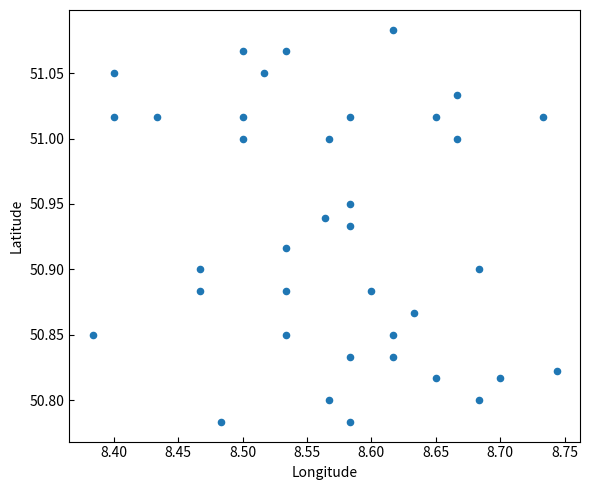

What is the range of X values (max minus min)?

0.4